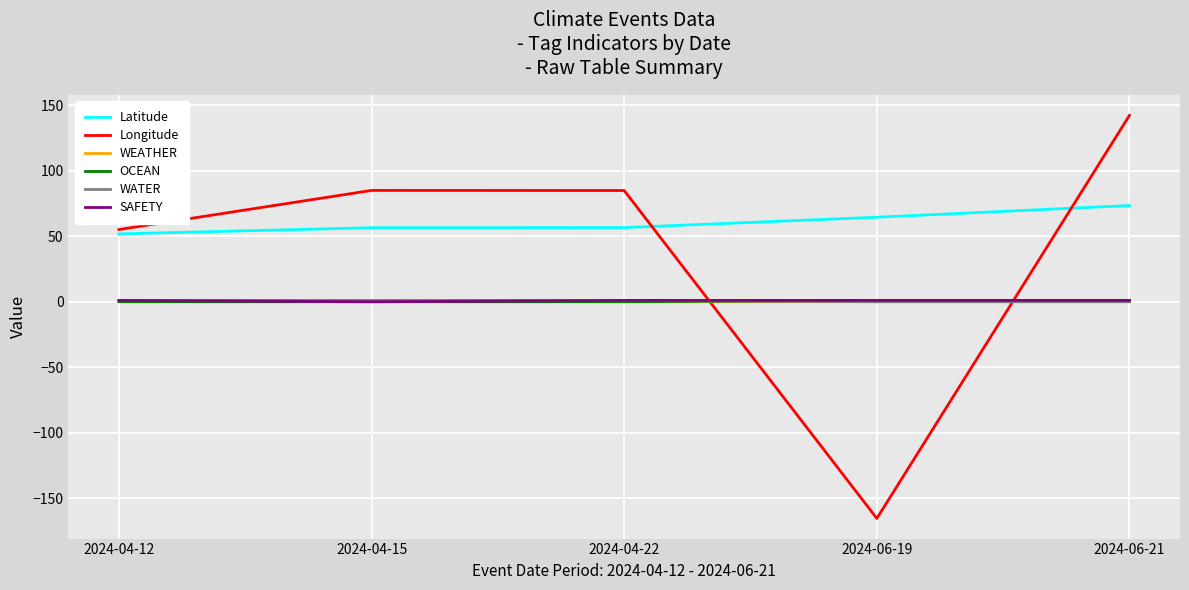

Which series changed the most between 2024-04-22 and 2024-06-19?

Longitude